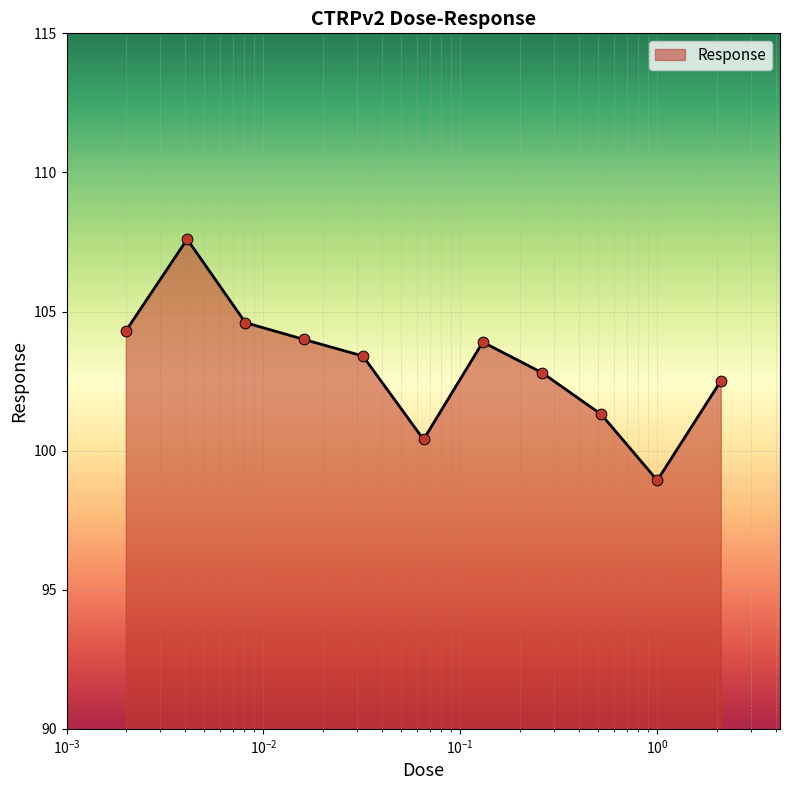

What is the difference between the maximum and minimum values?

8.7